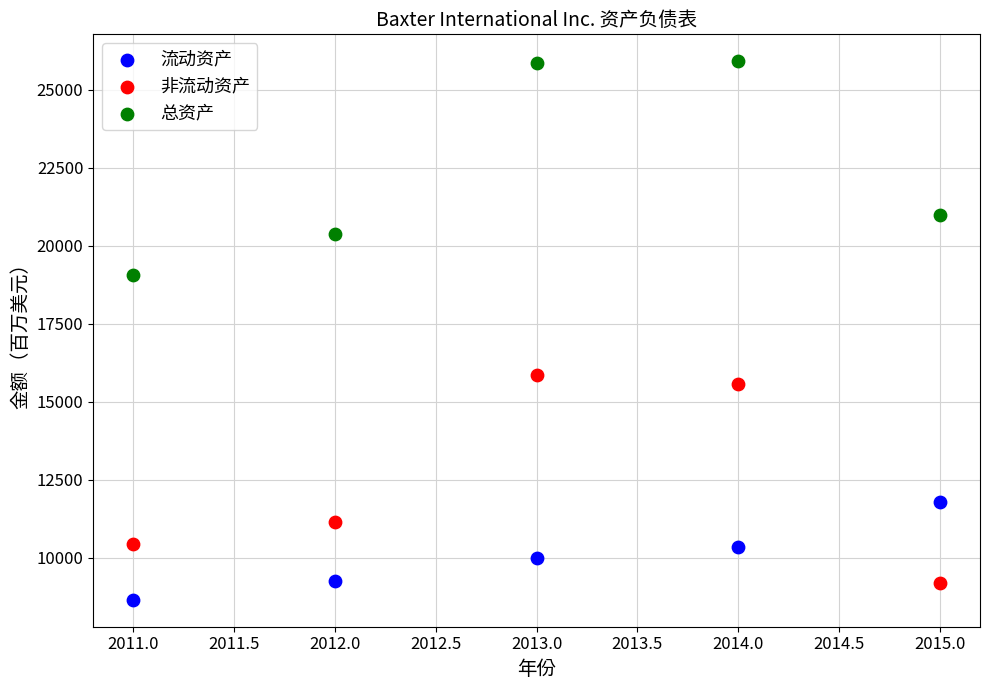

Across all data points, what is the range of Y values (max minus min)?

17267